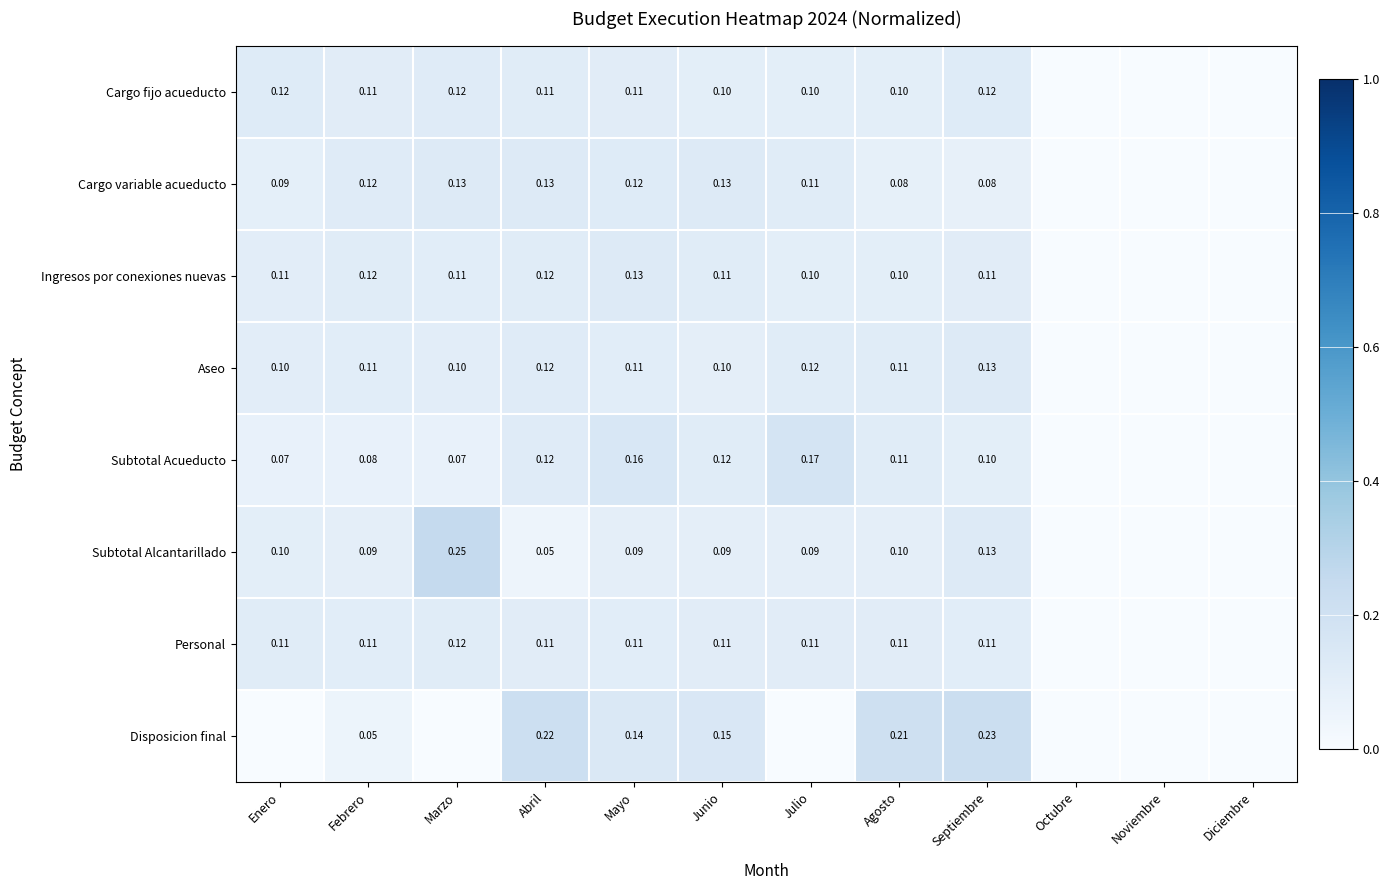

Between Octubre and Julio, which is larger?

Julio